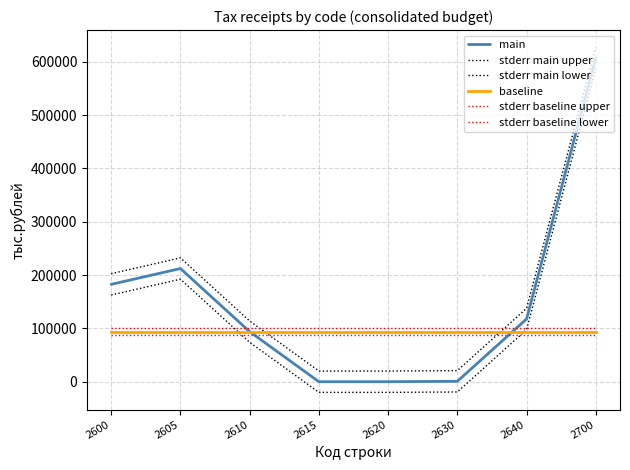

List the series in order of their peak value, lowest first.

stderr baseline lower, baseline, stderr baseline upper, stderr main lower, main, stderr main upper